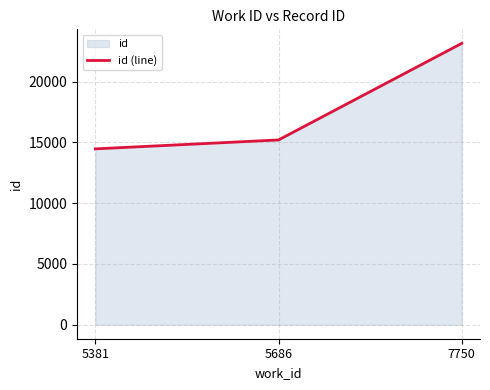

Rank the categories by value from highest to lowest.

7750, 5686, 5381